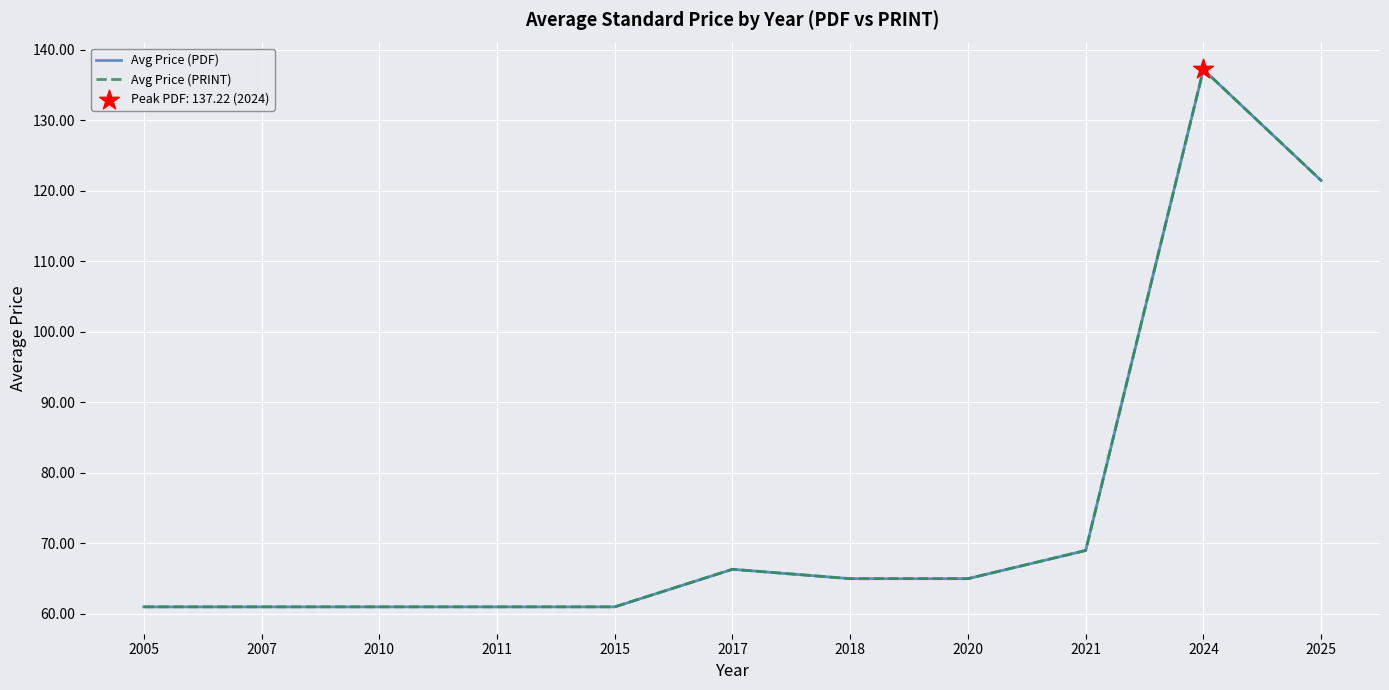

At which category is the sum across all series the highest?

2024